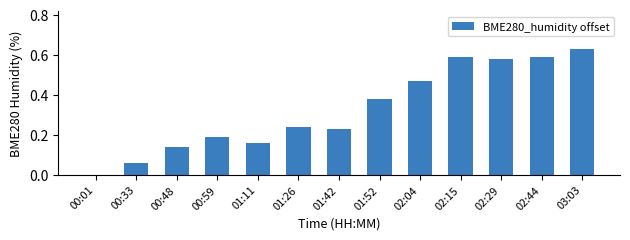

Which label corresponds to the largest value in the chart?

03:03